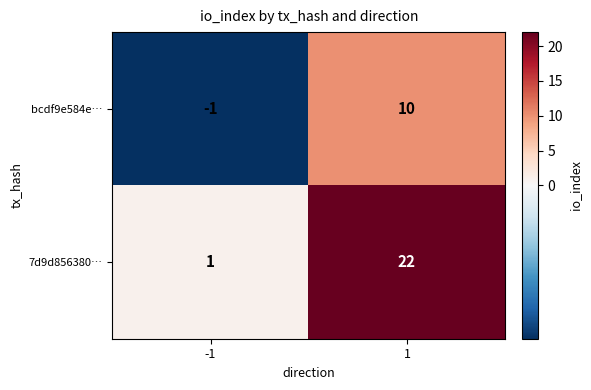

Which series changed the most between -1 and 1?

7d9d856380…